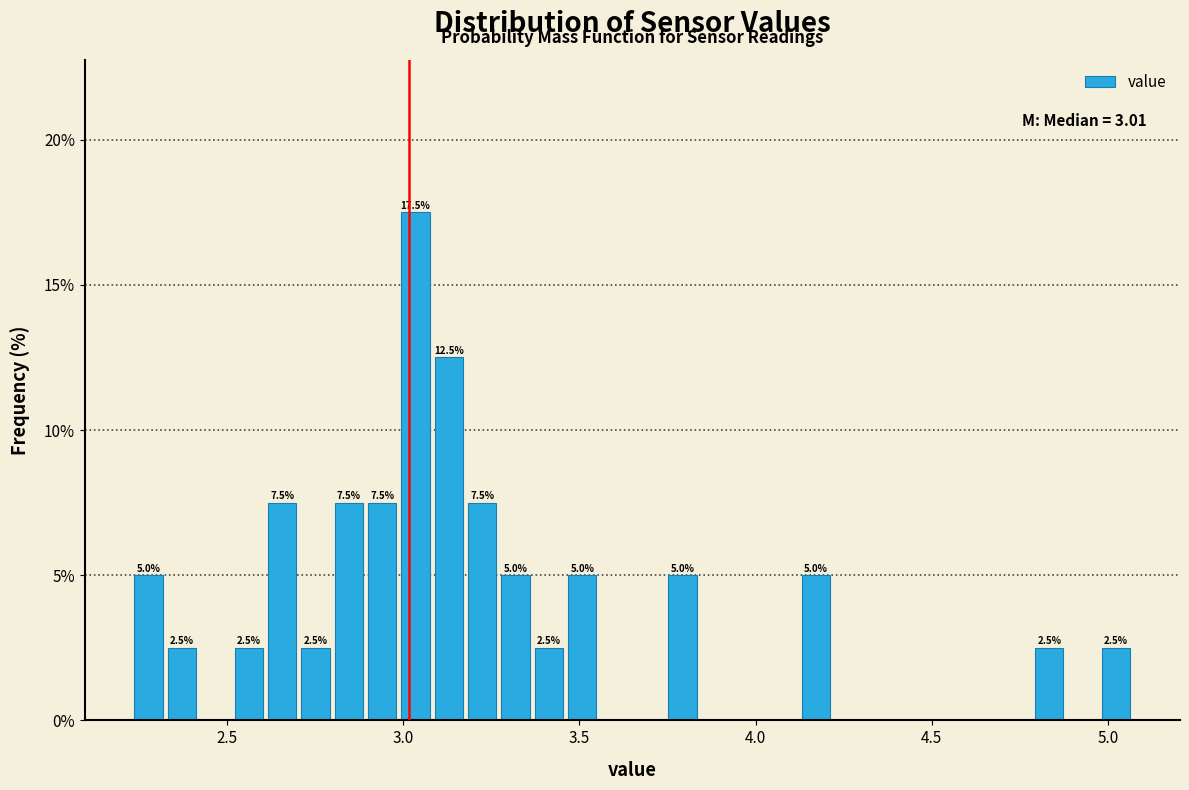

Around what value on the x-axis is the tallest bar? Give the approximate position of its centre, as read against the axis.

3.05